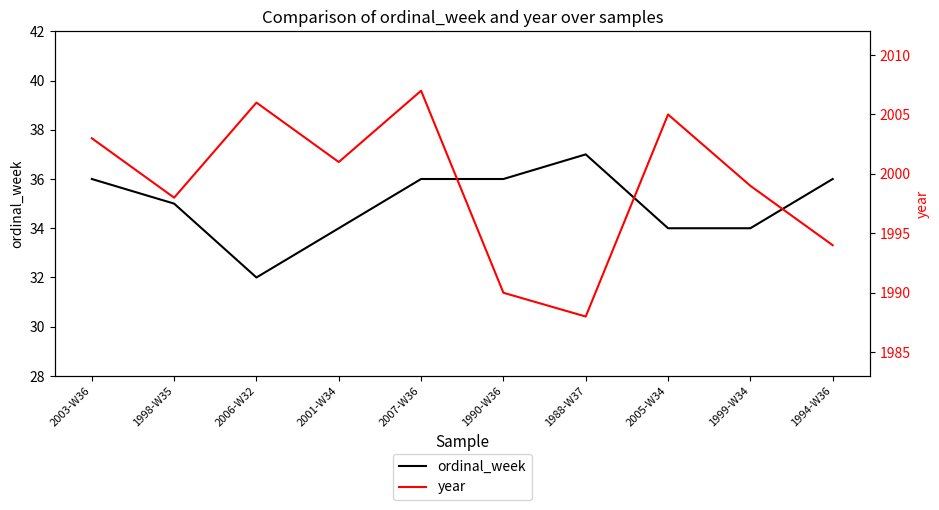

What is the average value of the ordinal_week series?

35